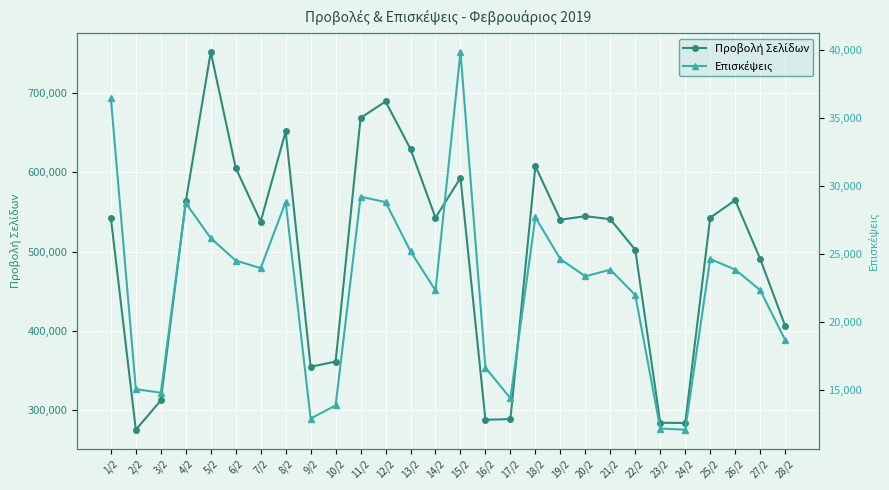

What is the minimum value shown in the chart?

12057